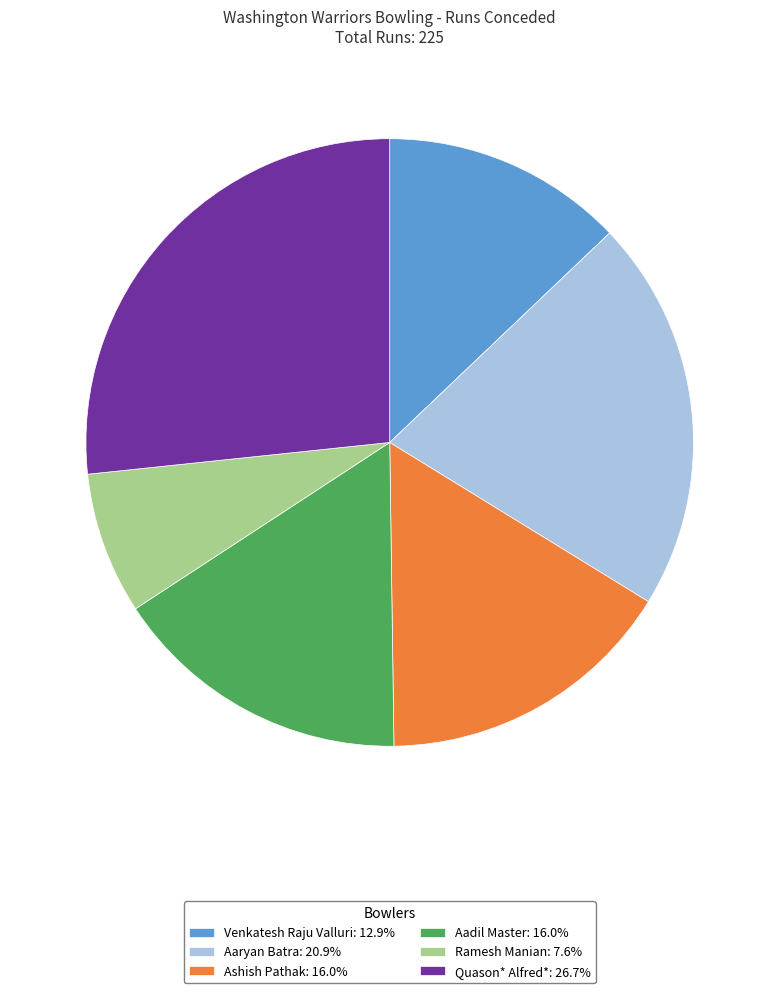

How many segments does this pie chart have?

6